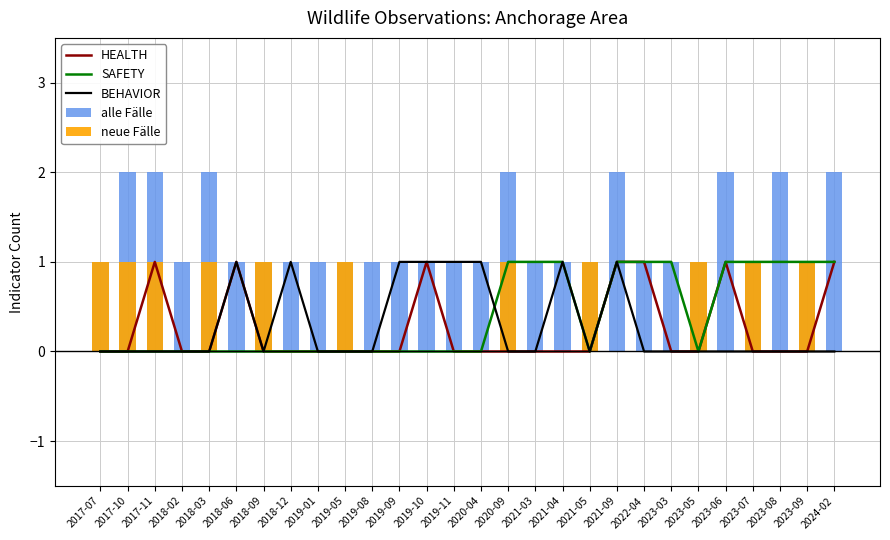

Which category has the highest value in the SAFETY series?

2020-09